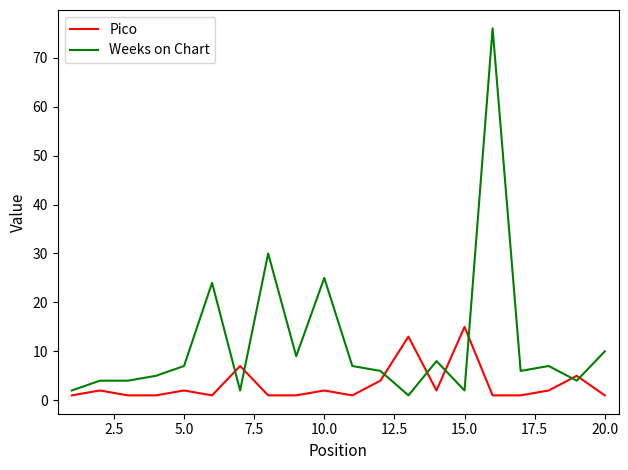

Which series ends up on top after the final intersection of Pico and Weeks on Chart?

Weeks on Chart